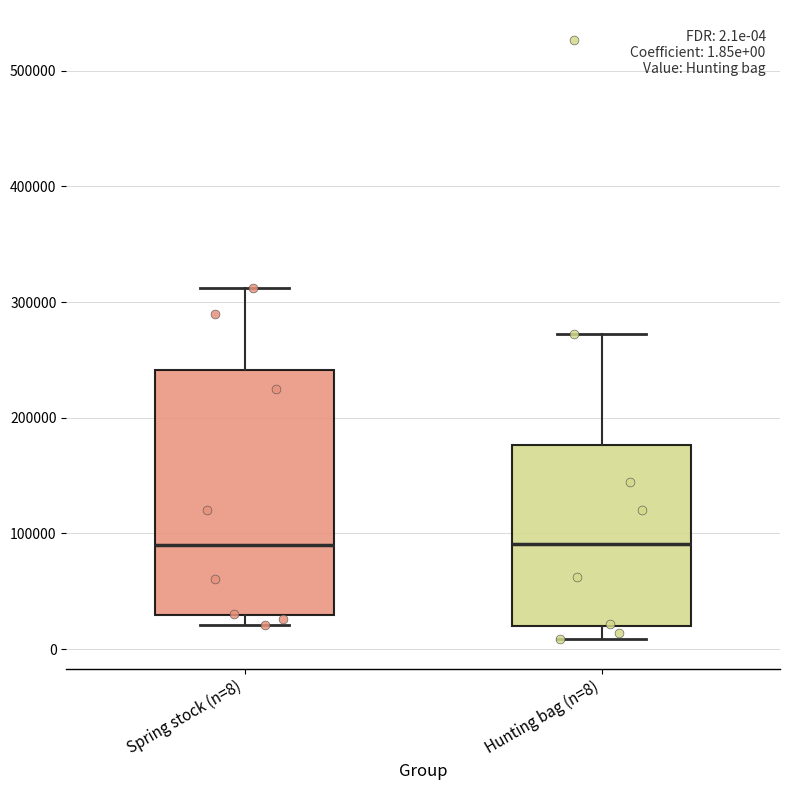

Which box is the tallest, from its lower edge to its upper edge?

Spring stock (n=8)